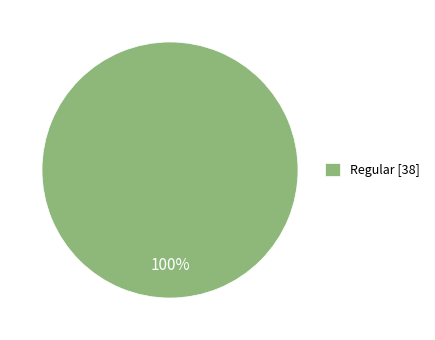

Is there a majority slice in this chart?

Yes